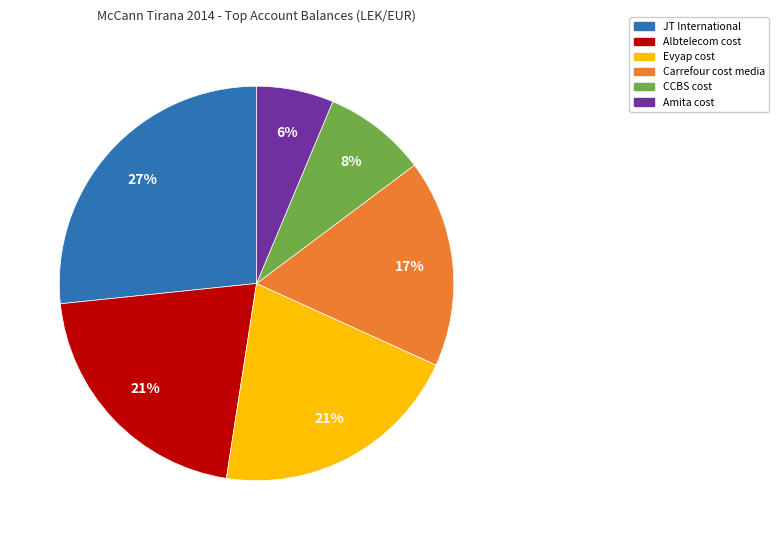

Which has a higher value, CCBS cost or JT International?

JT International